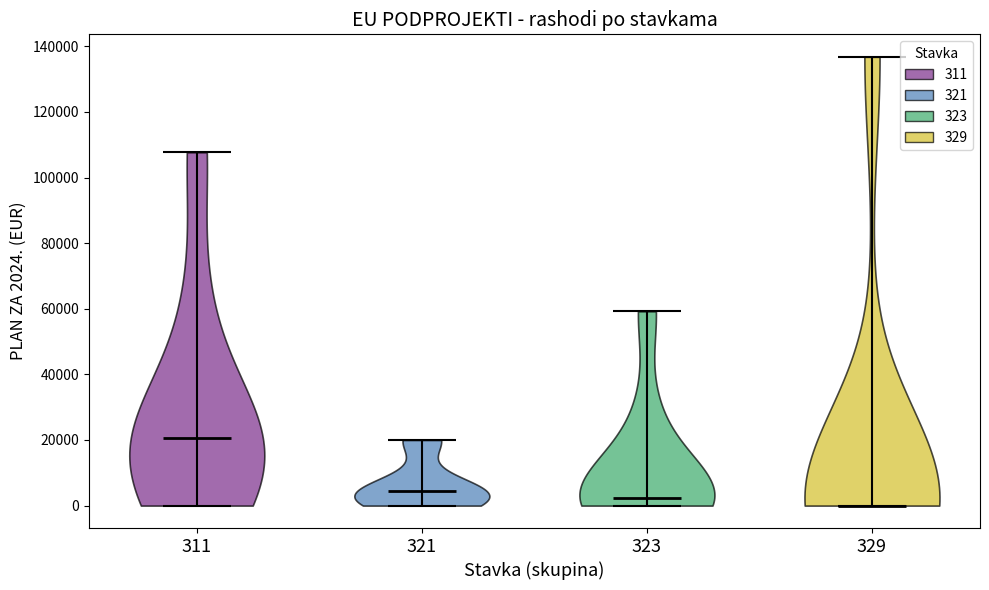

Reading left to right, read every violin against the y-axis: where its median line is, and the lowest and highest points it reaches. The values are not printed on the chart, so give them approximately, as read against the axis.

311: median line 20000, lowest point 0, highest point 108000
321: median line 4000, lowest point 0, highest point 20000
323: median line 2000, lowest point 0, highest point 60000
329: median line 0, lowest point 0, highest point 136000